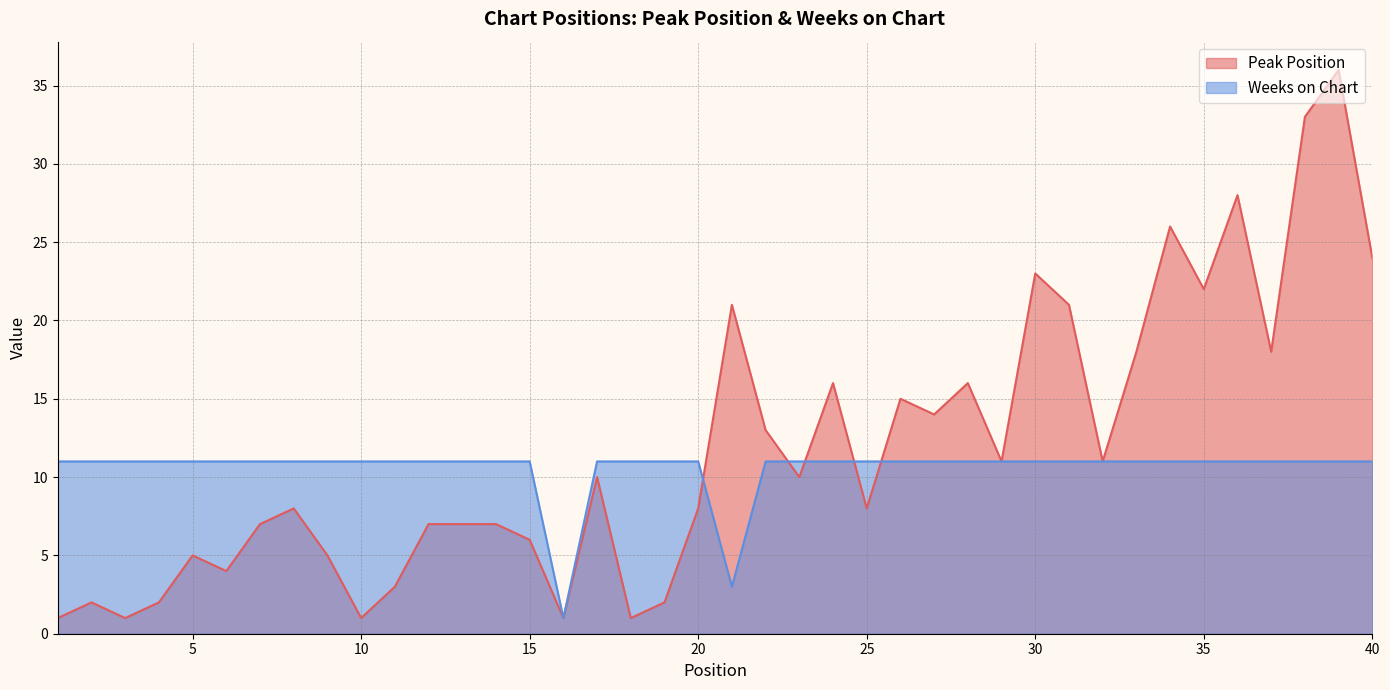

Between 6 and 34, which is larger?

34